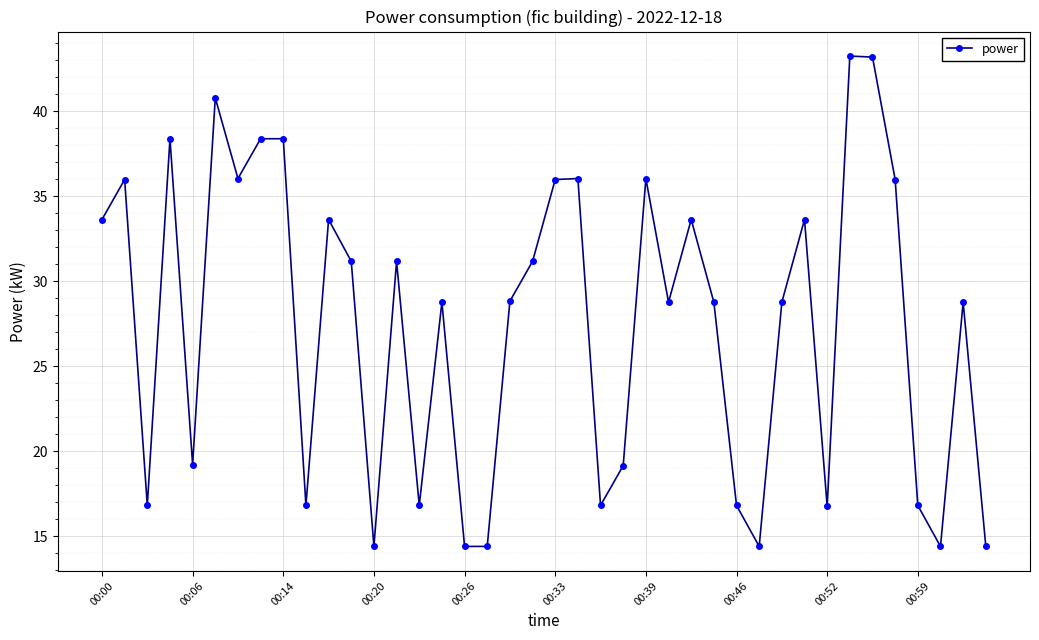

What is the value of the 39th point from the left?

28.8